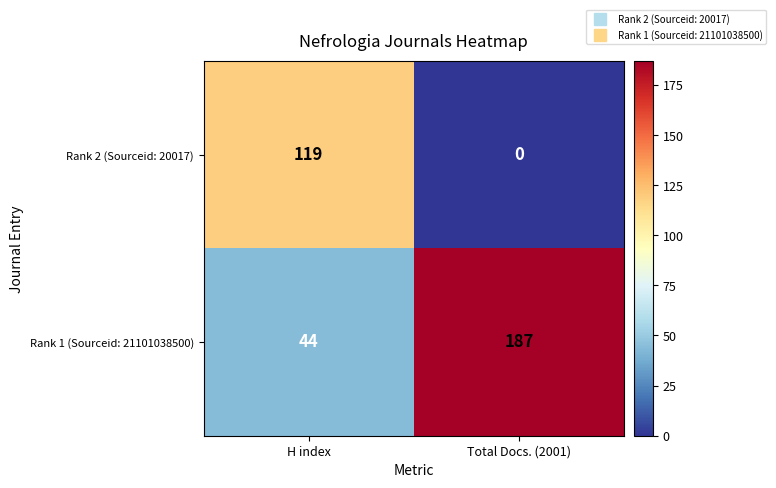

What is the difference between the highest and lowest values at H index?

75